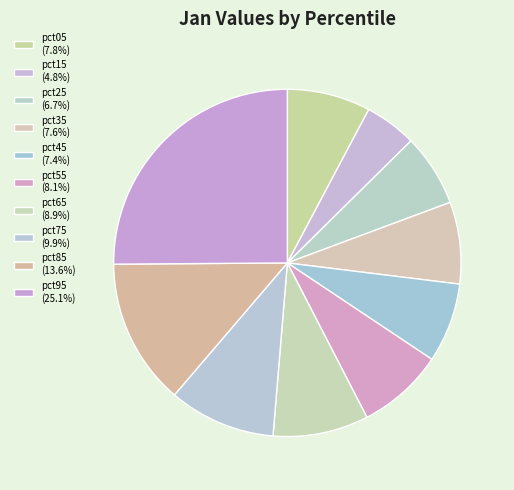

Which slice is the largest?

pct95